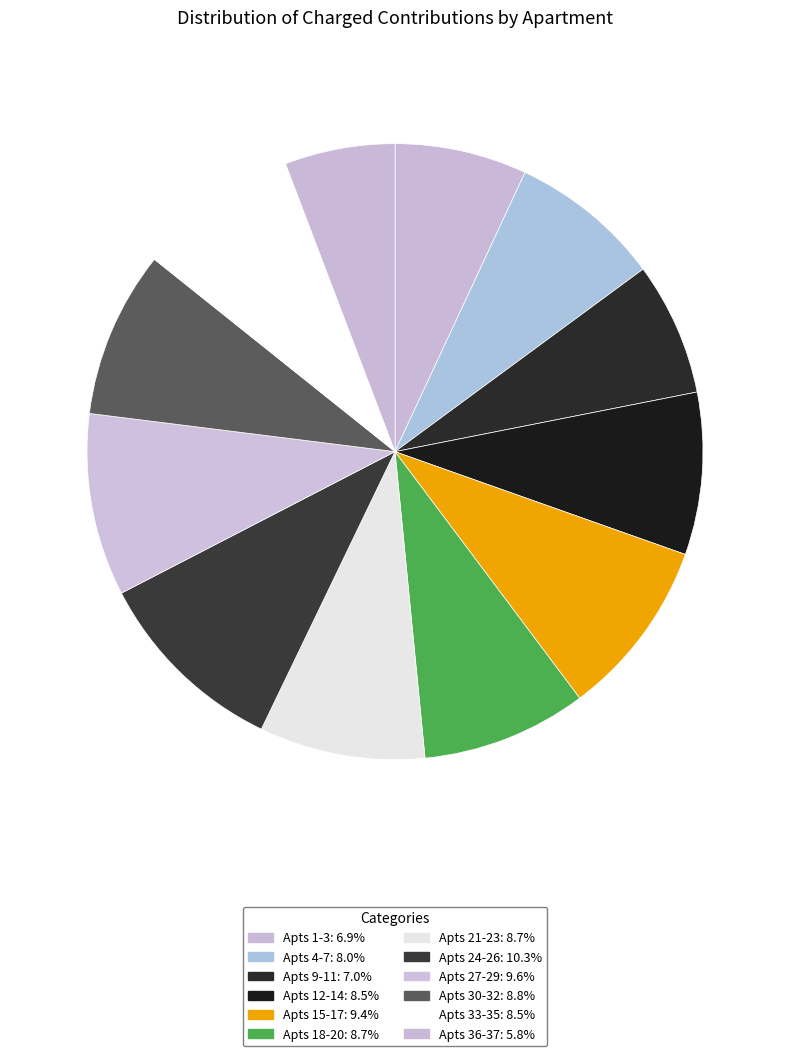

Is there any slice that represents more than half of the pie?

No